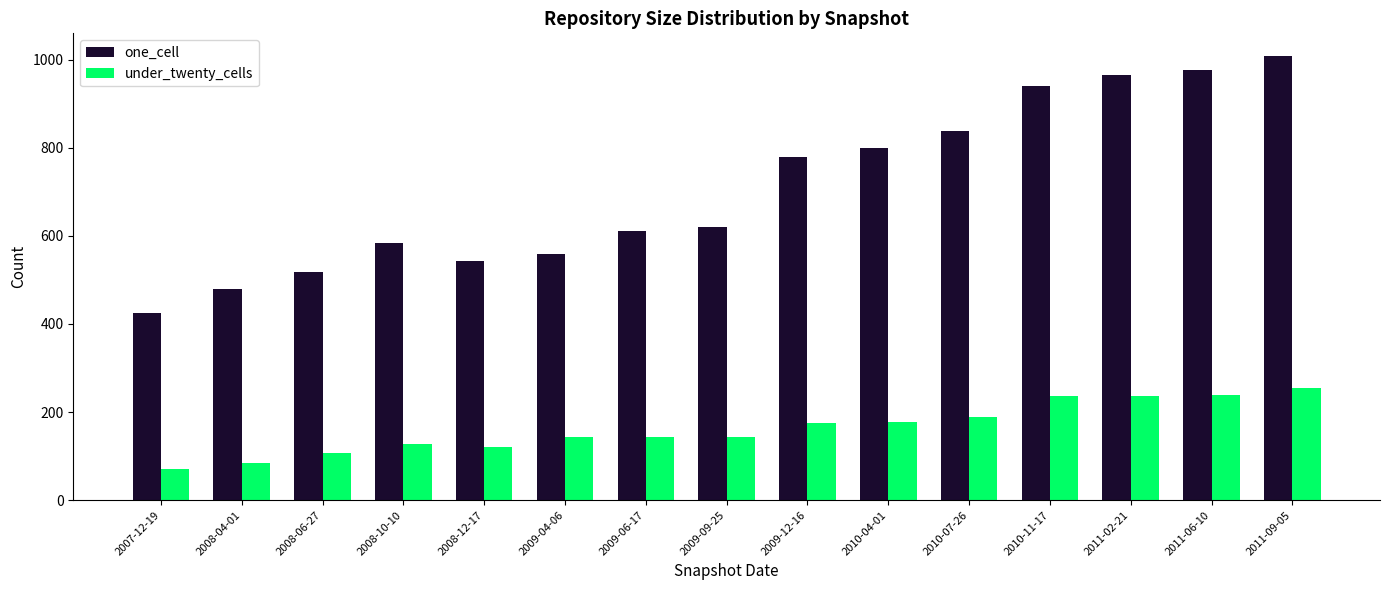

What is the spread (max minus min) of values at 2009-09-25?

476